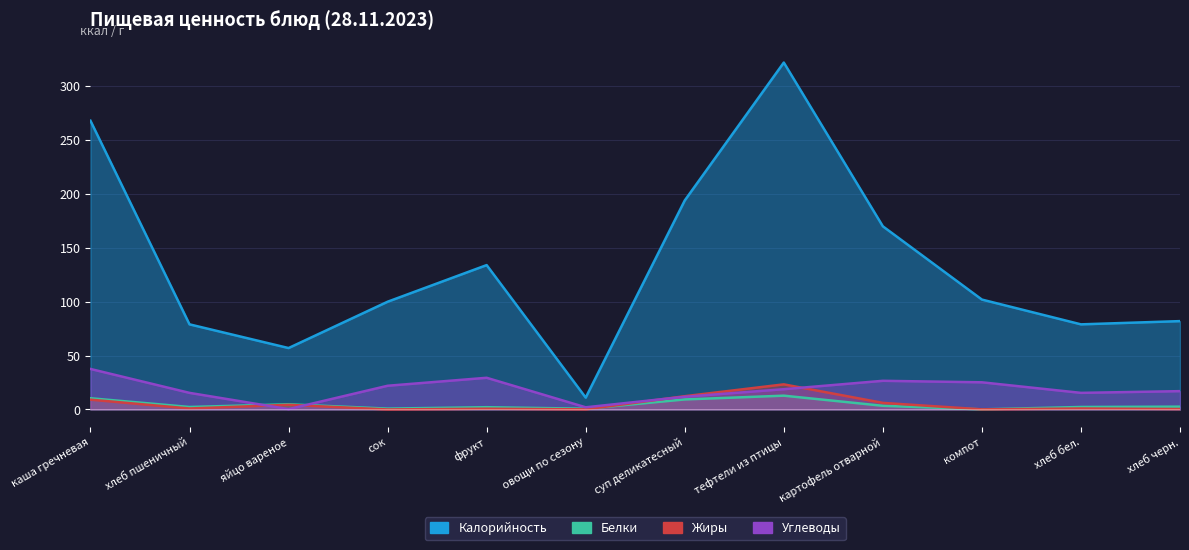

Where is the first local minimum for Углеводы?

яйцо вареное